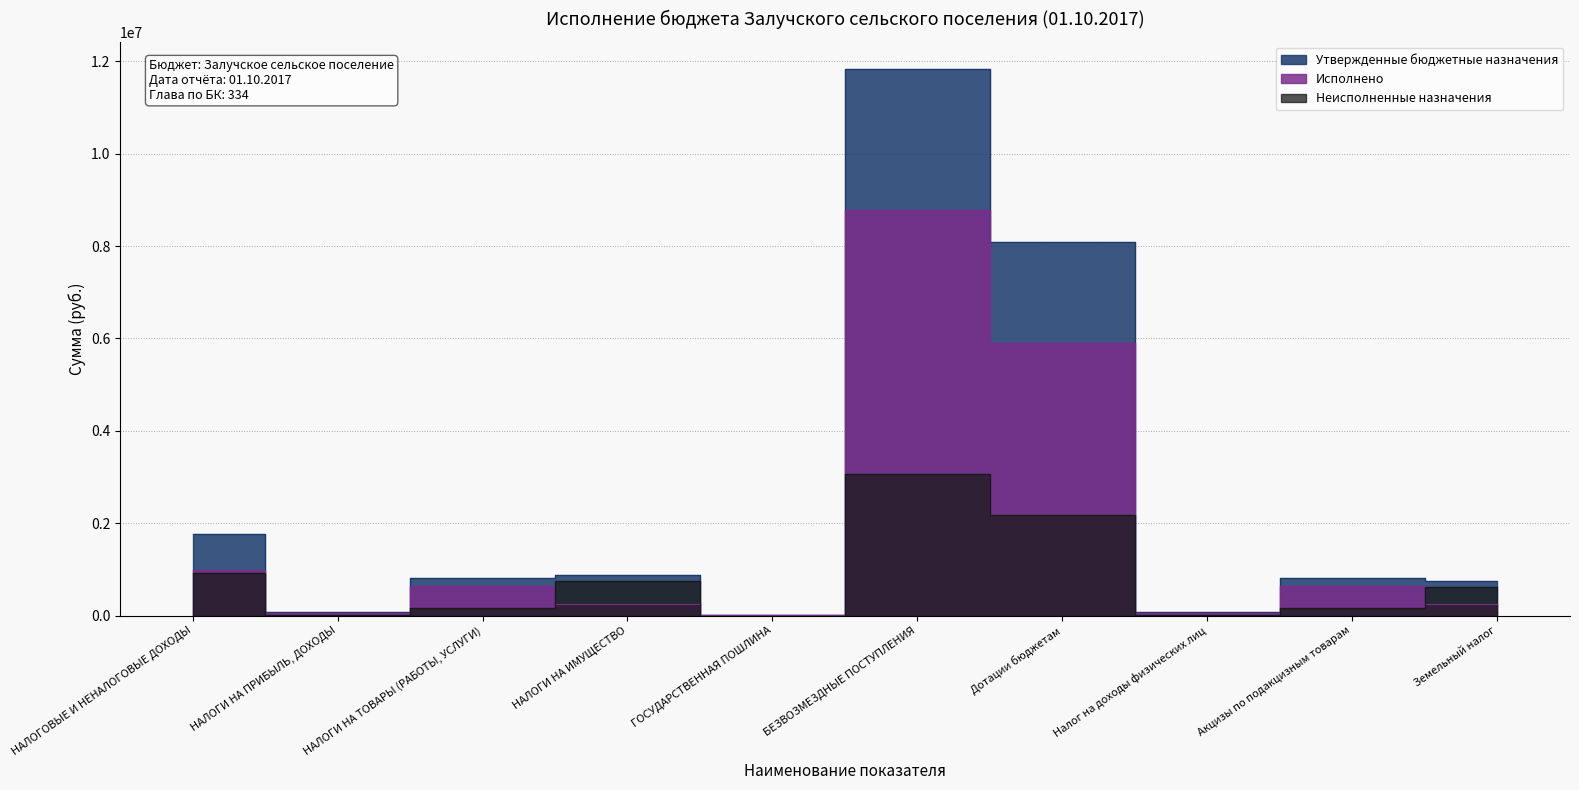

What is the value of the Неисполненные назначения point at the 8th from the left?

15632.7